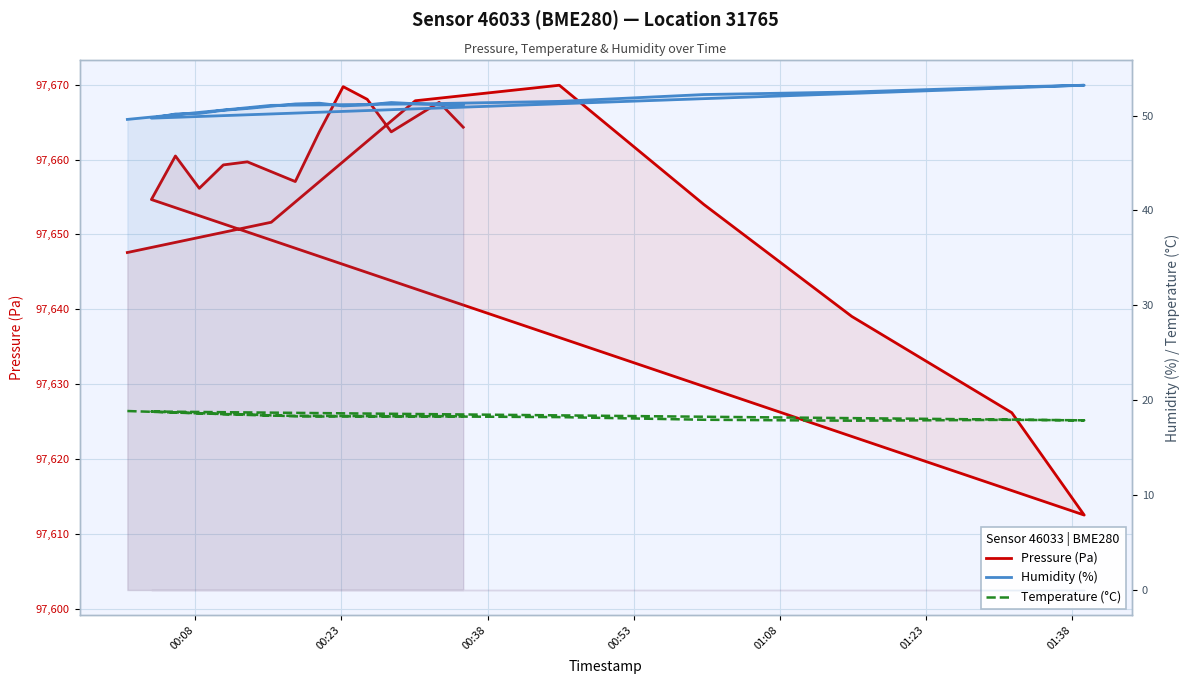

Where does the Humidity (%) series first go above 51?

00:23